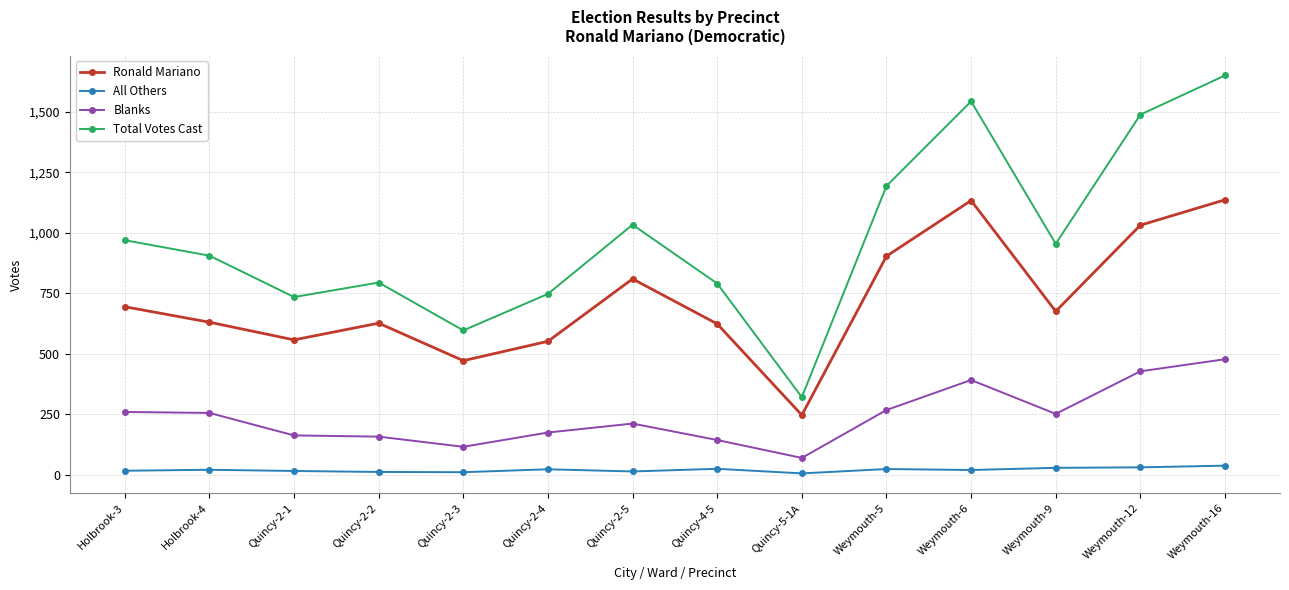

What is the value of the Blanks point at the 4th from the left?

157